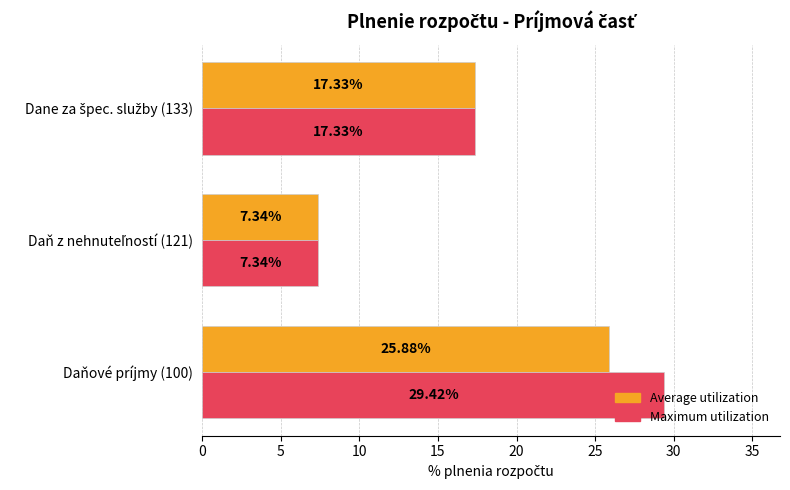

What is the total value across all series at Daňové príjmy (100)?

55.3